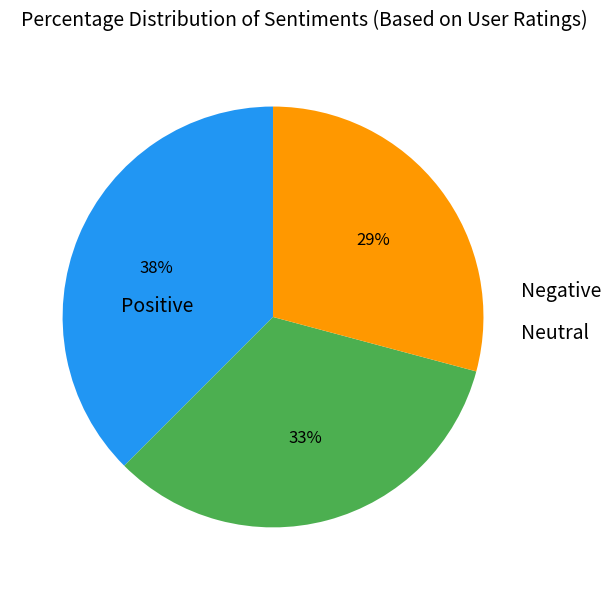

How many slices are in this pie chart?

3